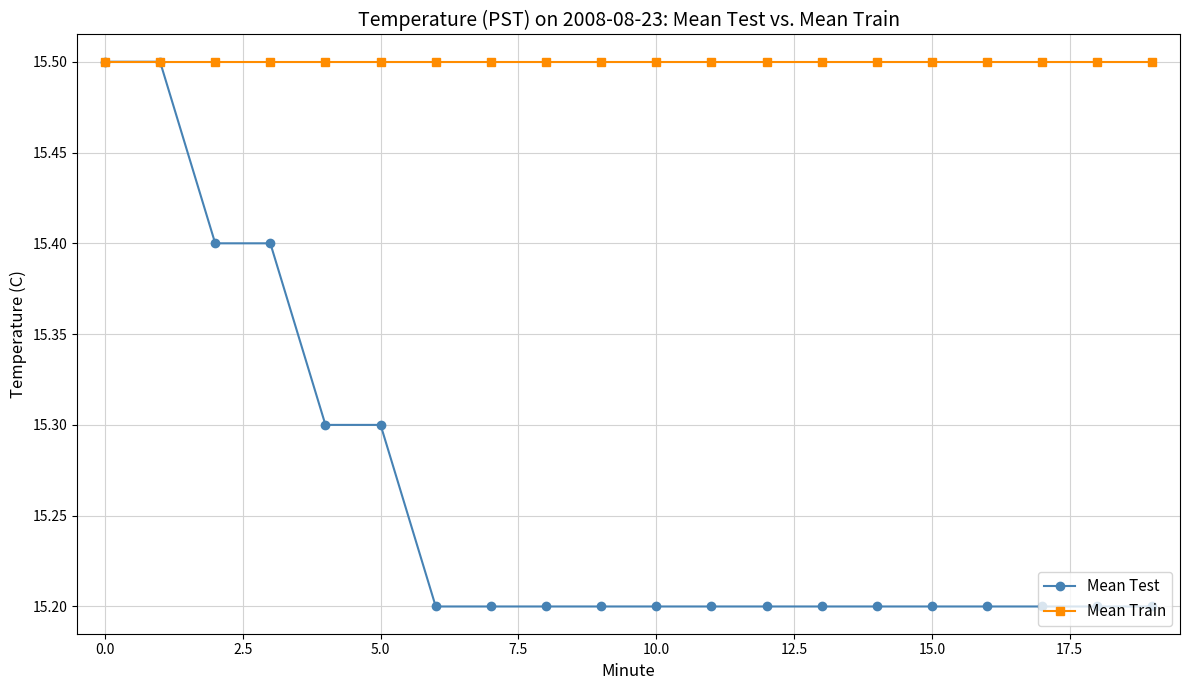

At how many categories does at least one series exceed 15?

20